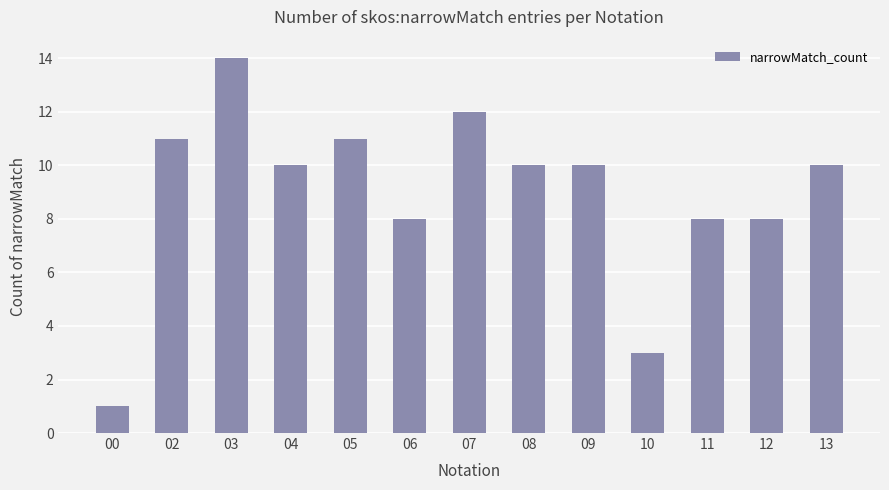

Read the value at 08.

10